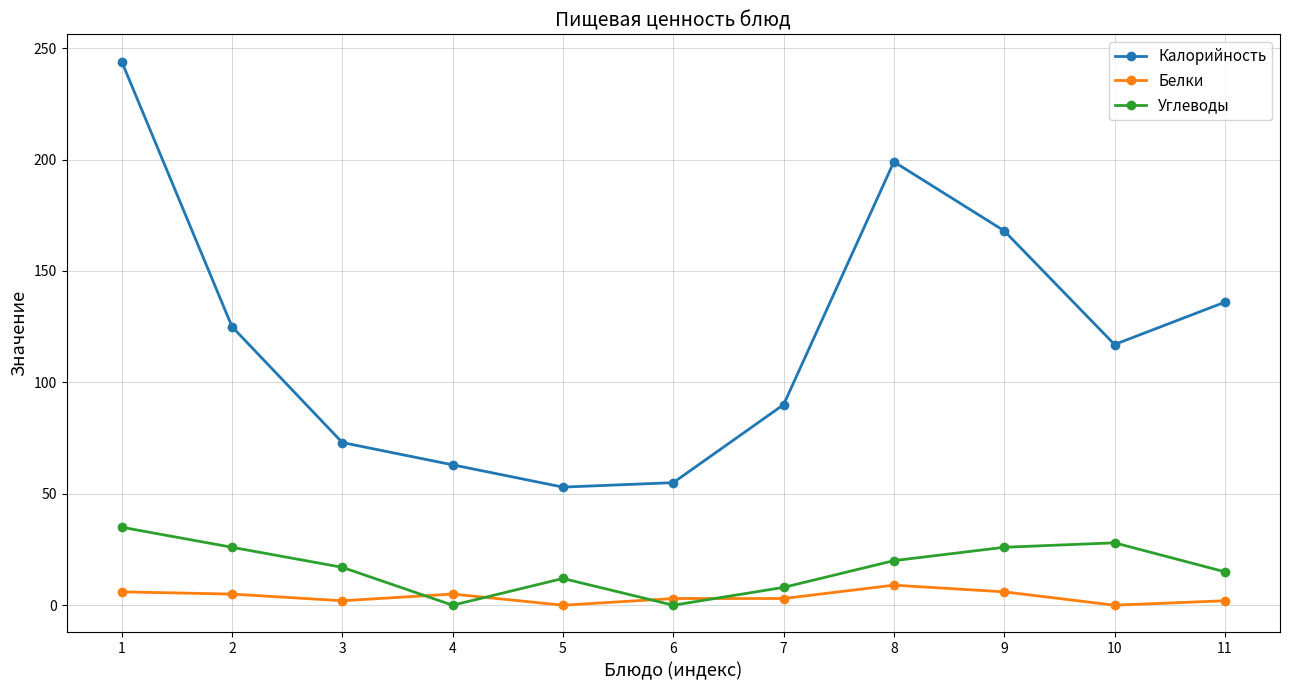

How many values in the Углеводы series are below 17?

5